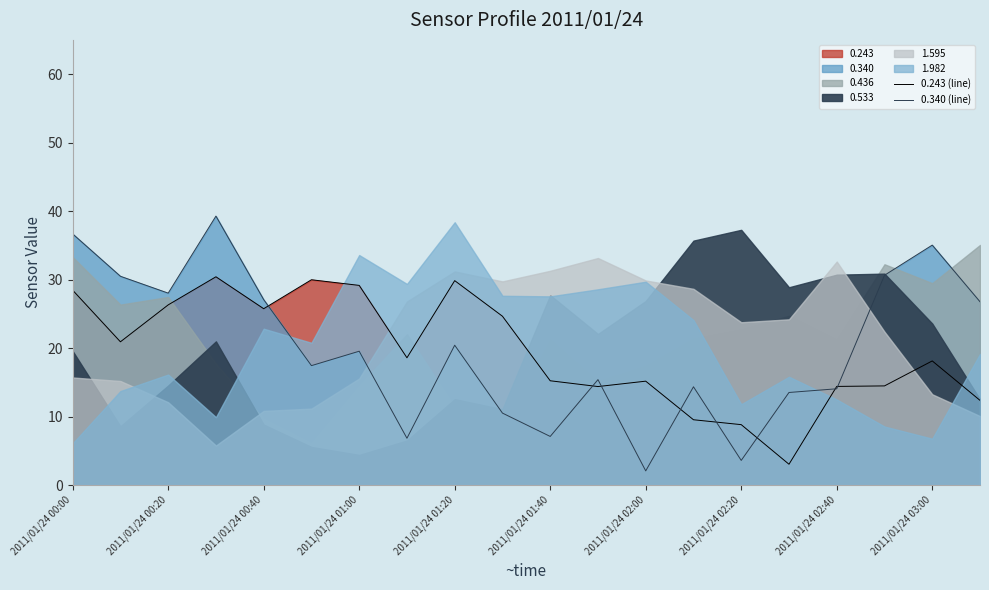

Does the chart display data point markers on the line(s)?

No